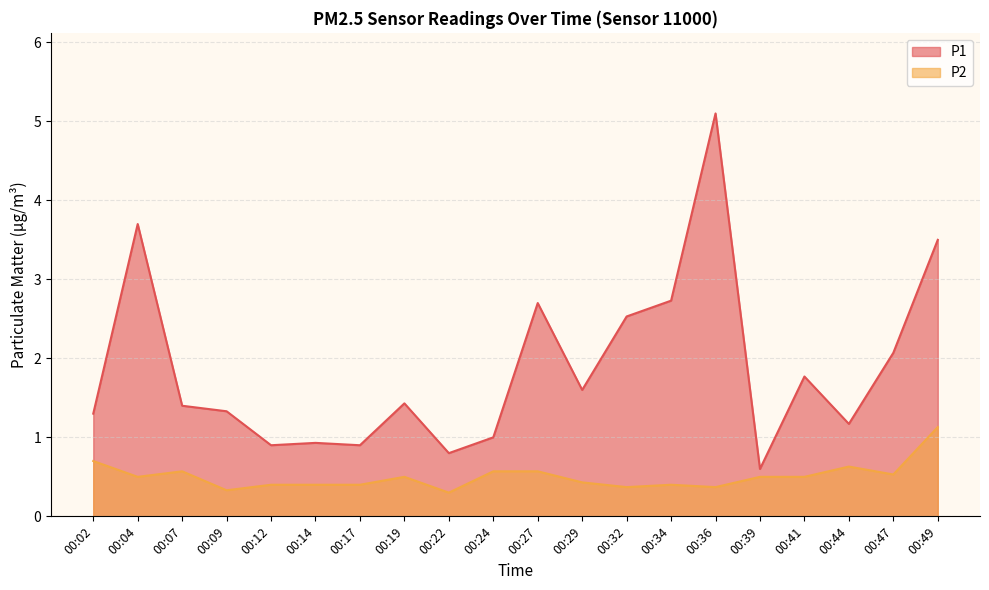

What is the value of the P2 point at the 10th from the left?

0.6